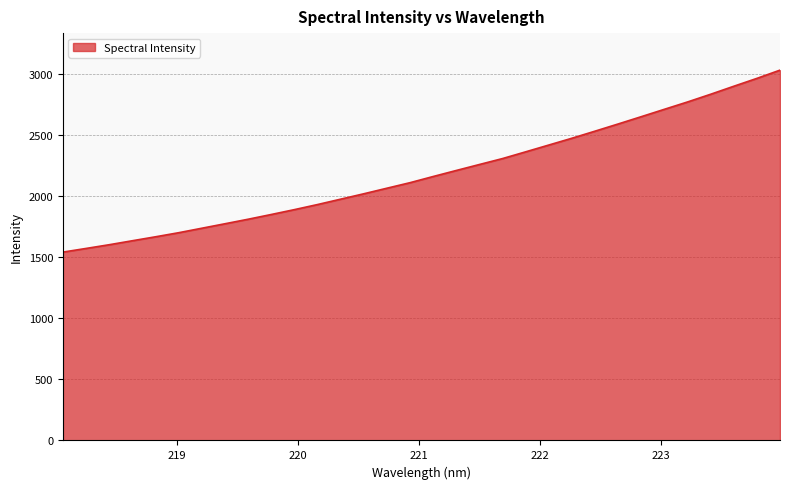

What is the difference between the maximum and minimum values?

1491.5